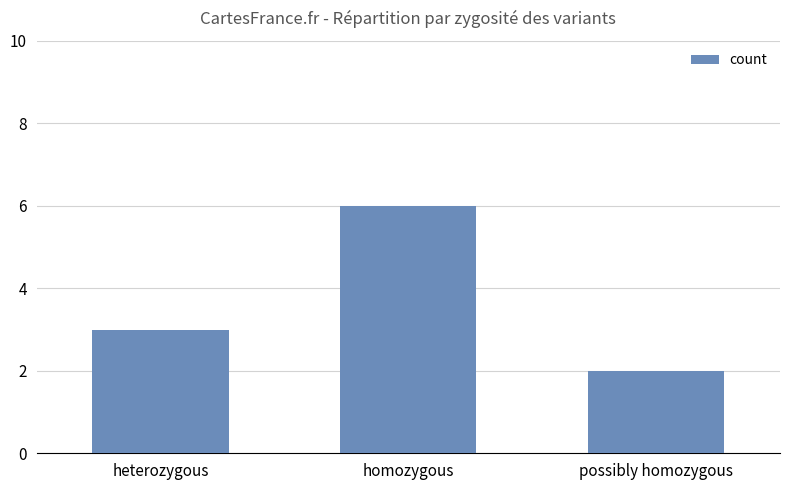

Is it true that the value at possibly homozygous is 1?

False